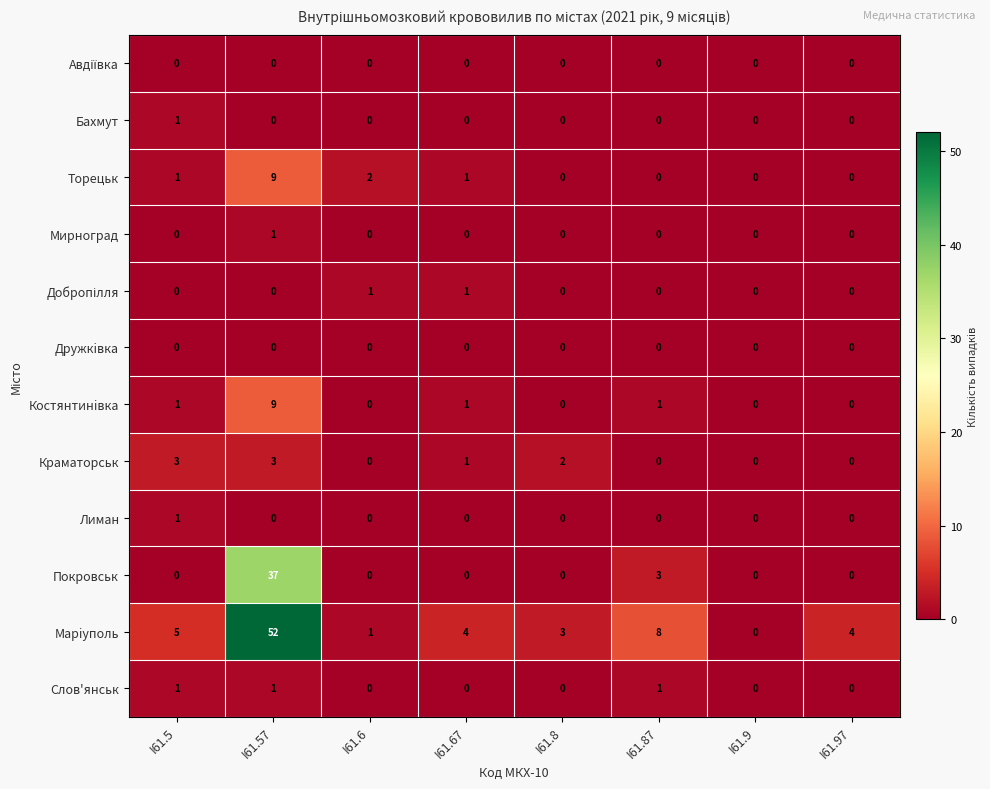

What is the difference between the maximum and minimum values in the Марiуполь series?

52